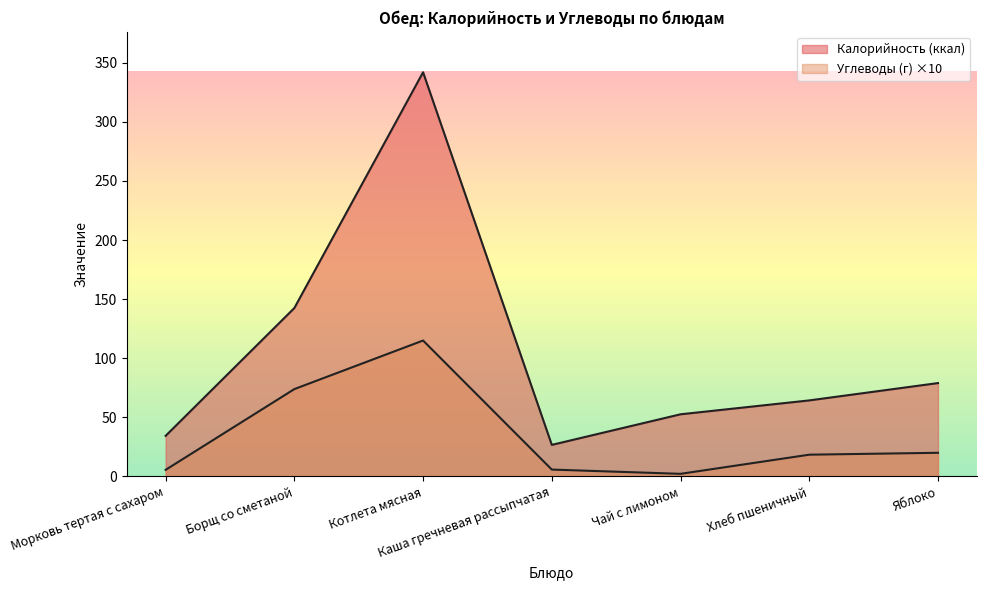

How many distinct data groups are displayed?

2